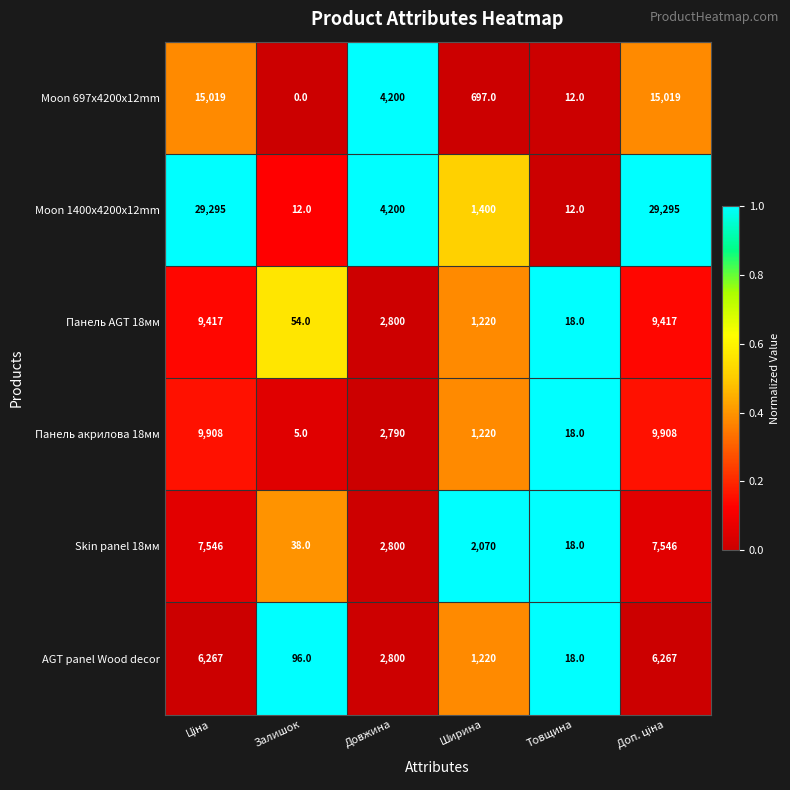

What is the difference between the second highest and second lowest values in the Панель AGT 18мм series?

9363